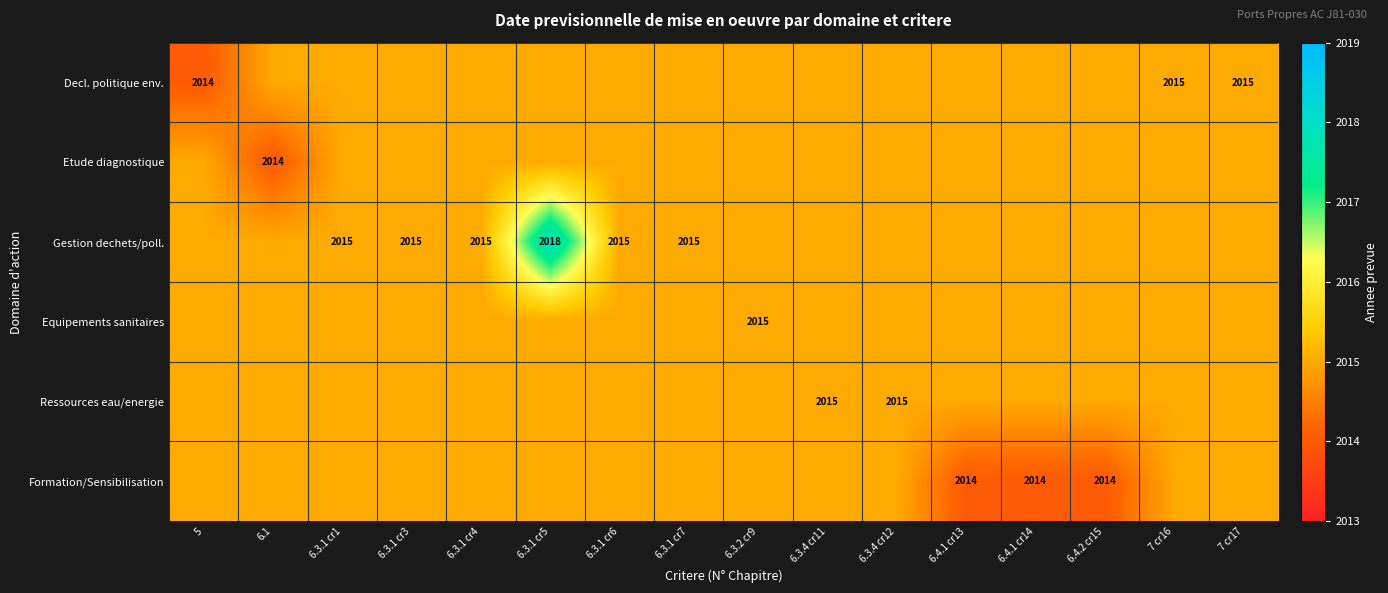

Is it true that Formation/Sensibilisation equals 2014 at 6.4.1 cr14?

True